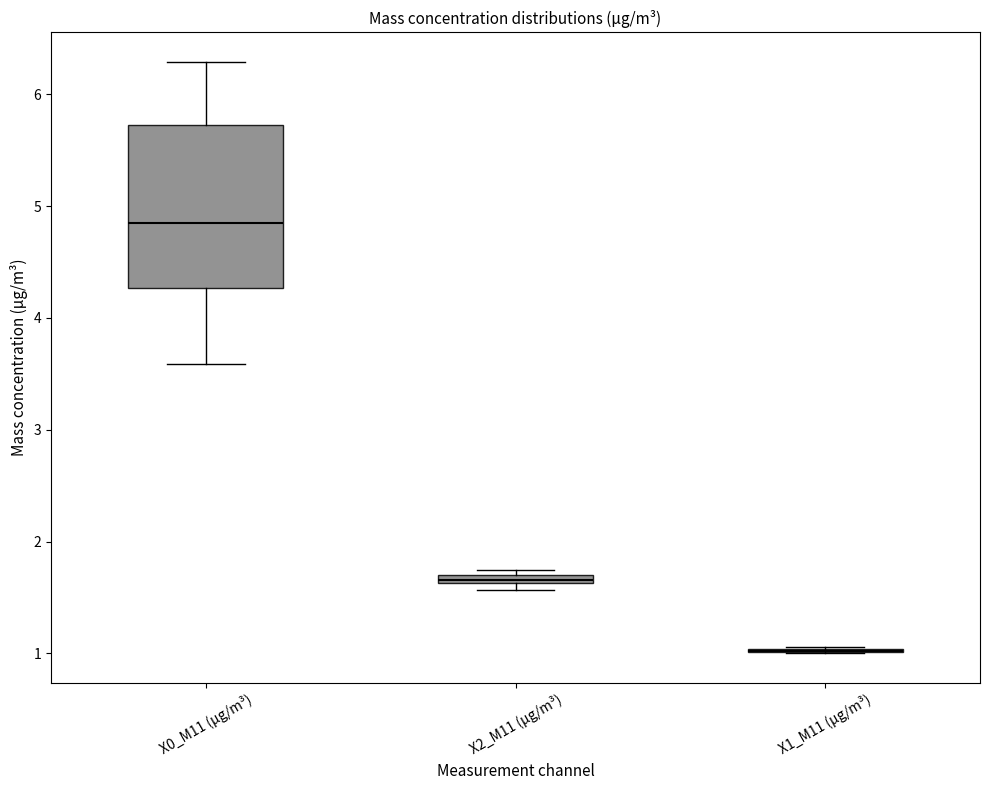

Comparing the boxes themselves (not the whiskers), which one is the tallest?

X0_M11 (μg/m³)